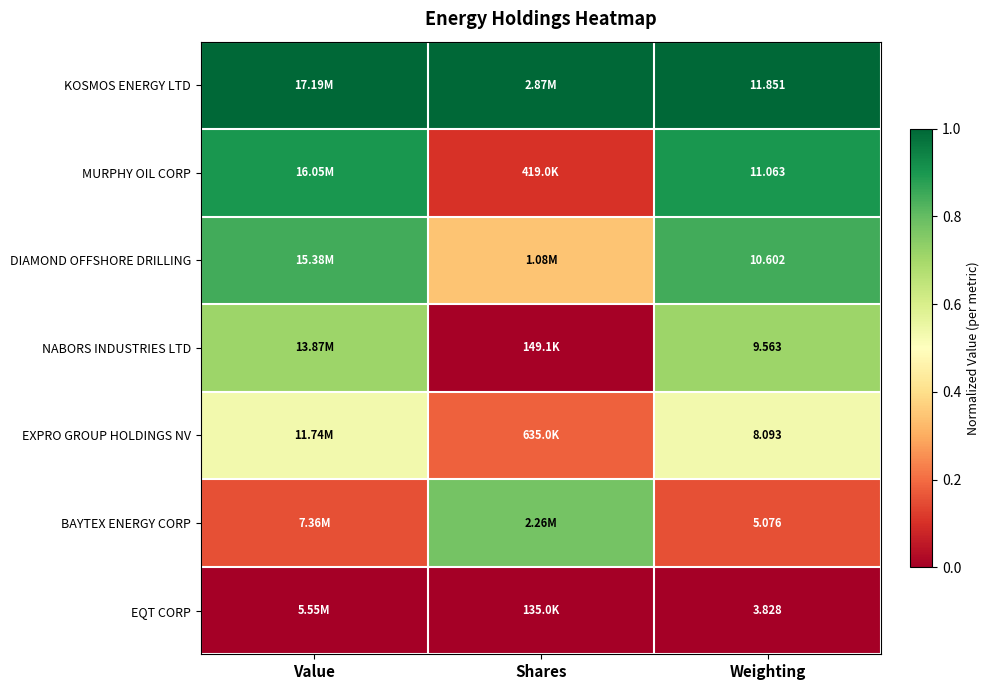

Rank the series at Weighting from lowest to highest value.

EQT CORP, BAYTEX ENERGY CORP, EXPRO GROUP HOLDINGS NV, NABORS INDUSTRIES LTD, DIAMOND OFFSHORE DRILLING, MURPHY OIL CORP, KOSMOS ENERGY LTD